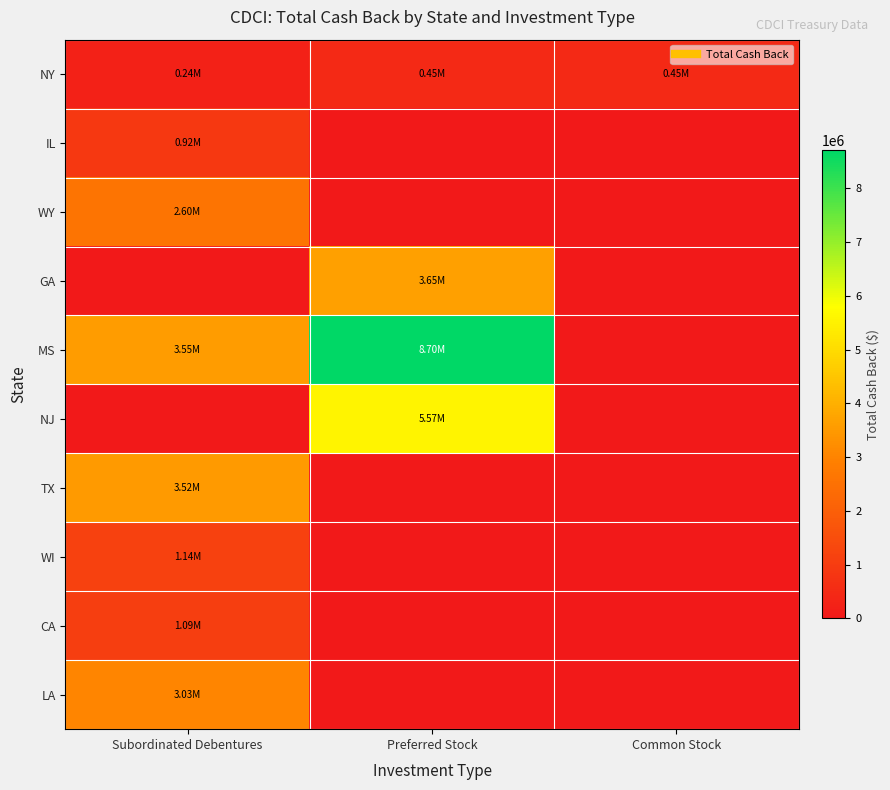

What is the spread (max minus min) of values at Common Stock?

446512.4